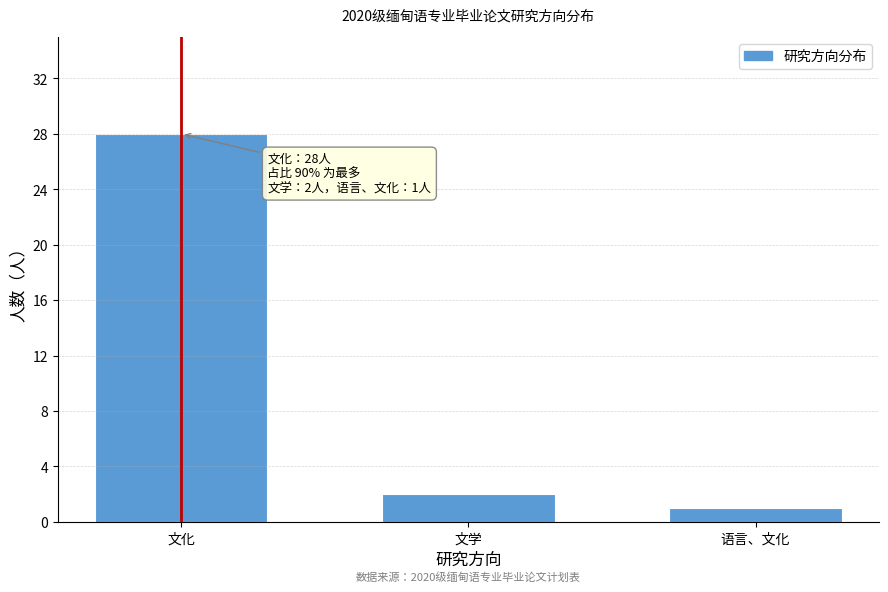

Reading right to left, what are all the values shown in this chart?

语言、文化=1	文学=2	文化=28